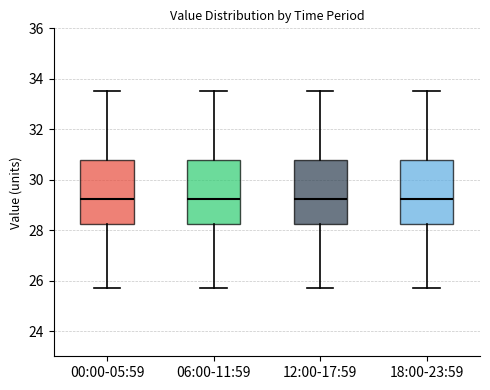

Reading left to right, read every box against the y-axis: the position of its median line, the range the box covers, and the ends of its whiskers. The values are not printed on the chart, so give them approximately, as read against the axis.

00:00-05:59: median 29.2, box 28.2 to 30.8, whiskers 25.8 to 33.6
06:00-11:59: median 29.2, box 28.2 to 30.8, whiskers 25.8 to 33.6
12:00-17:59: median 29.2, box 28.2 to 30.8, whiskers 25.8 to 33.6
18:00-23:59: median 29.2, box 28.2 to 30.8, whiskers 25.8 to 33.6